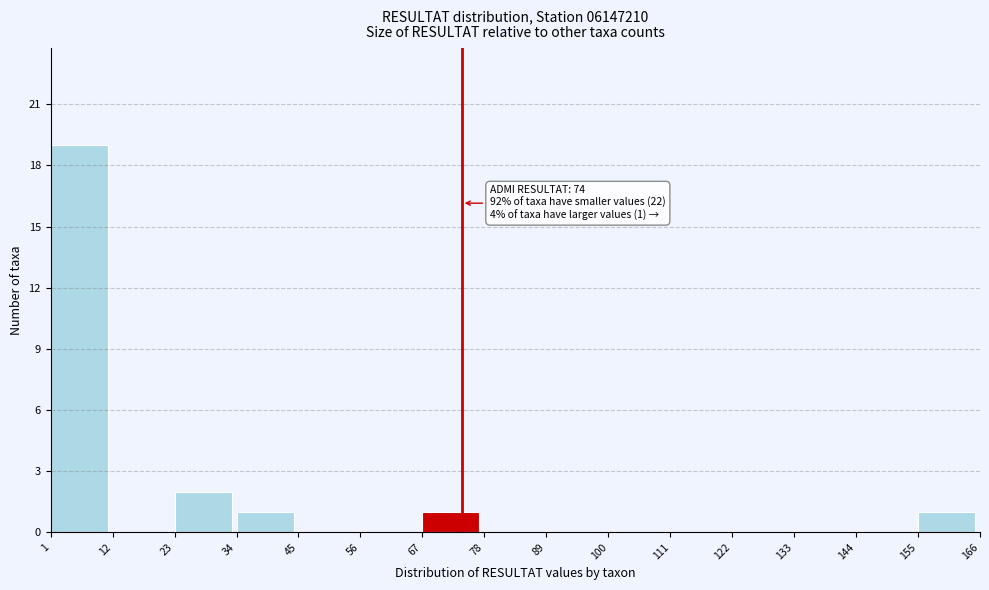

Over which range of the x-axis is the bar tallest?

1 to 12